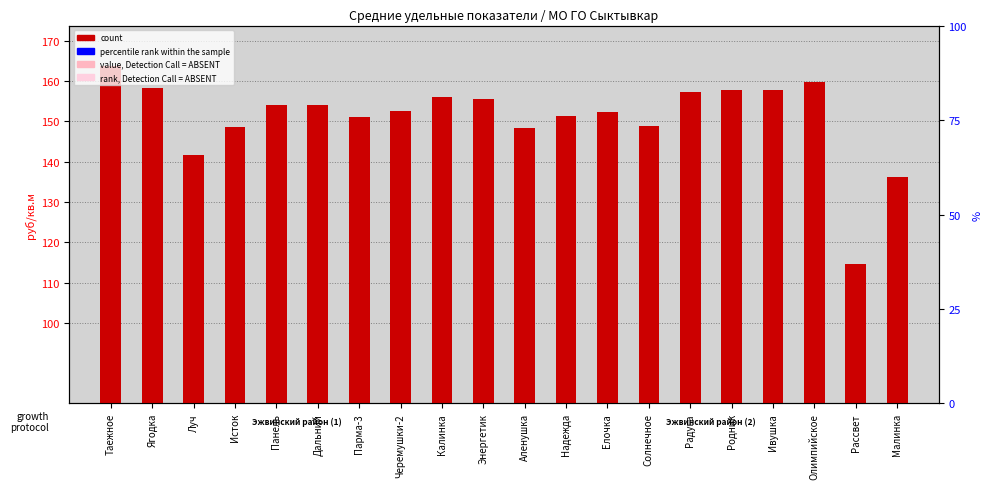

Between Дальний and Ивушка, which series saw the biggest shift?

count